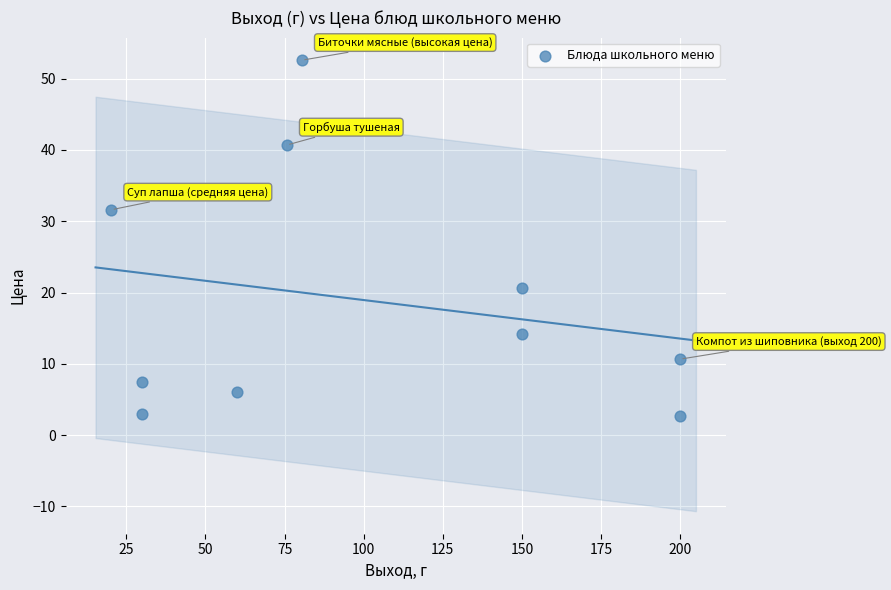

What is the average Y value?

19.0